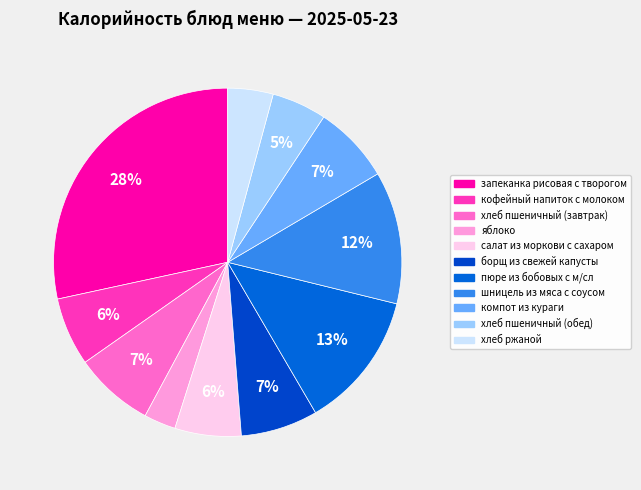

Which slice is the smallest?

яблоко